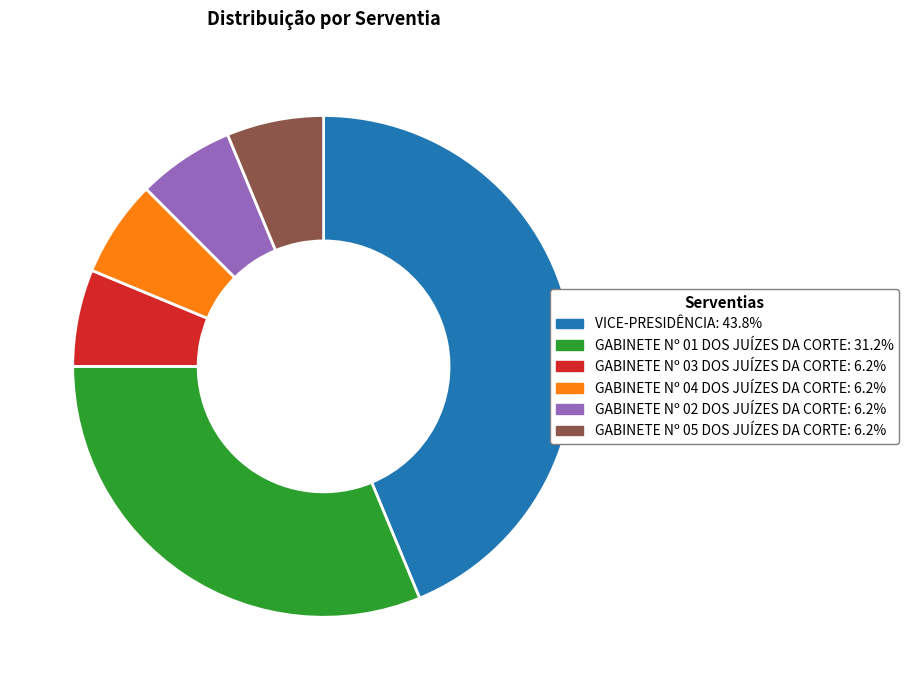

Combined, do VICE-PRESIDÊNCIA and GABINETE Nº 01 DOS JUÍZES DA CORTE account for over 50%?

Yes